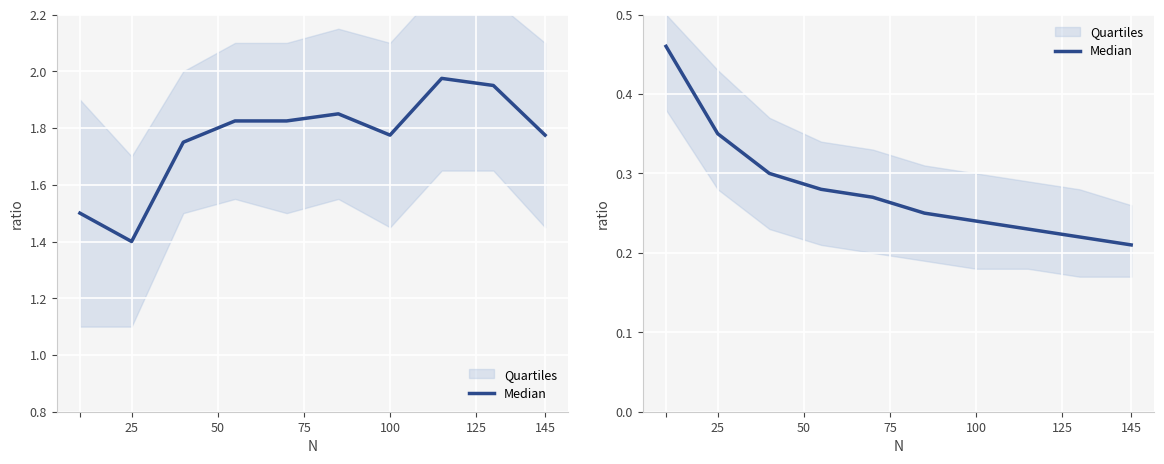

True or false: the data shows 0.1 at 125.

False